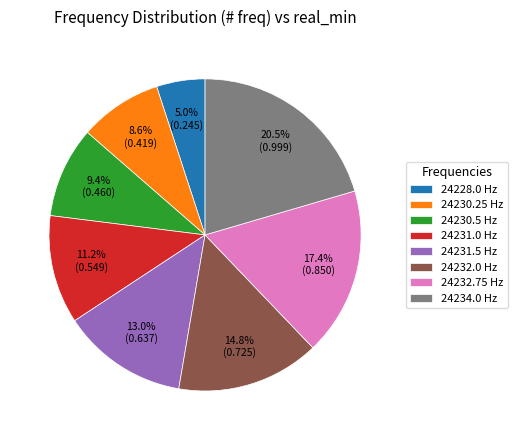

What percentage do 24230.25 and 24230.5 together represent?

18.0%